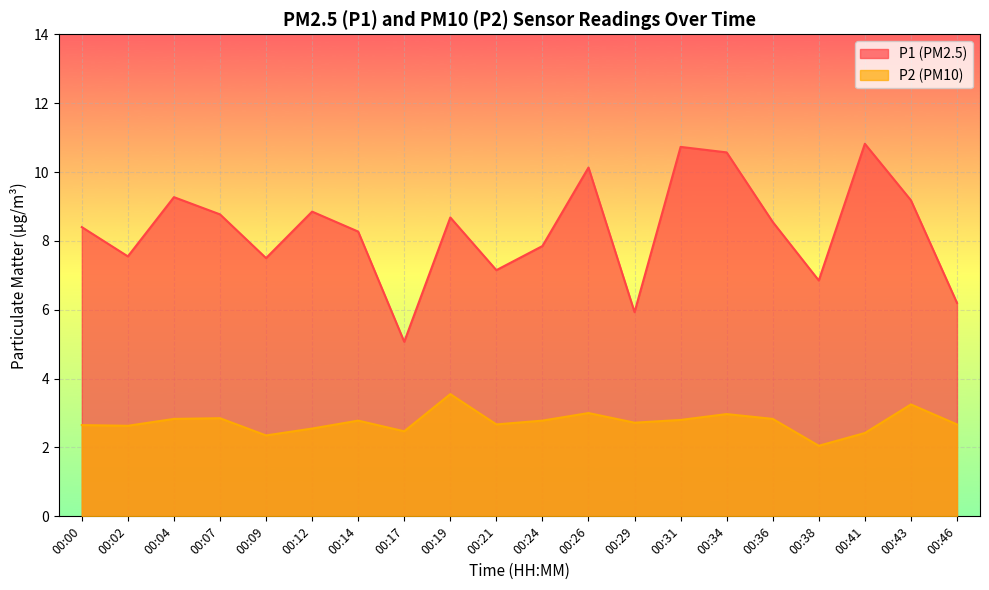

True or false: P2 and P1 intersect in this chart.

False